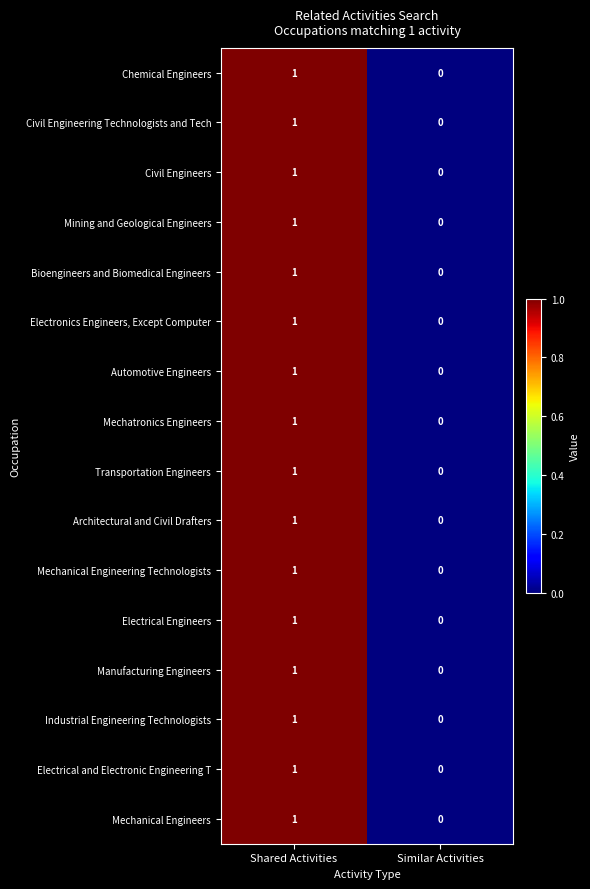

At which category is the sum across all series the highest?

Shared Activities